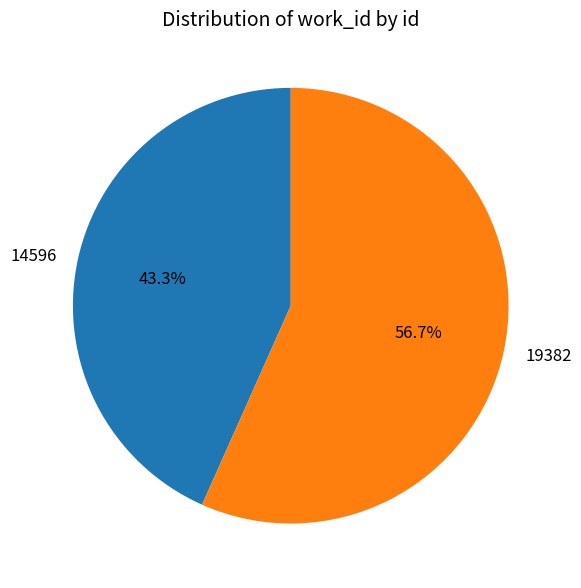

How many segments does this pie chart have?

2